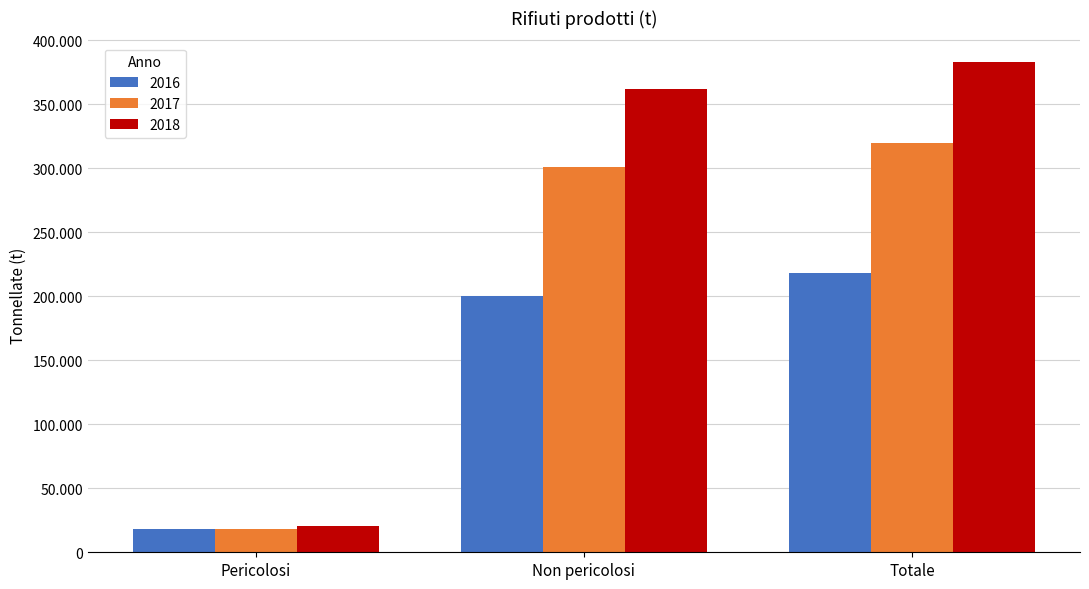

Which label corresponds to the largest value in the chart?

Totale